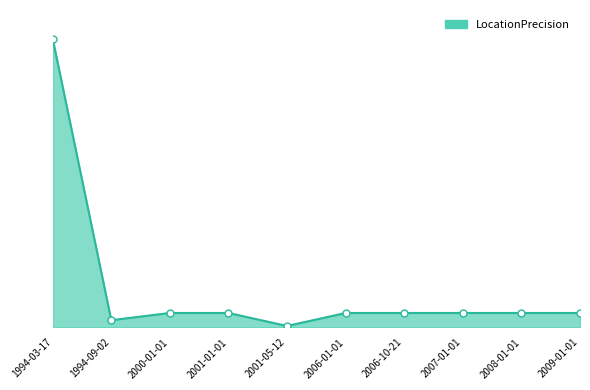

Reading left to right, transcribe all the data shown in this chart.

1994-03-17=2000	1994-09-02=50	2000-01-01=100	2001-01-01=100	2001-05-12=10	2006-01-01=100	2006-10-21=100	2007-01-01=100	2008-01-01=100	2009-01-01=100